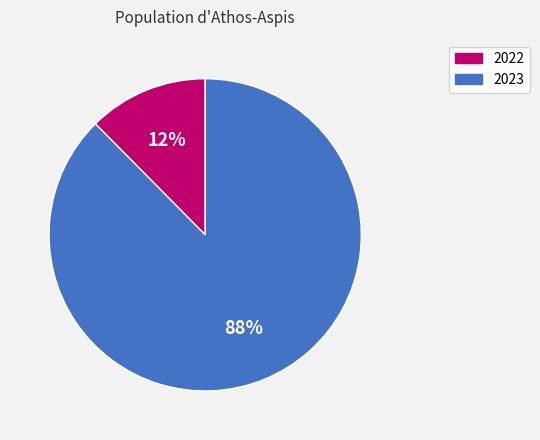

Combined, do 2023 and 2022 account for over 50%?

Yes